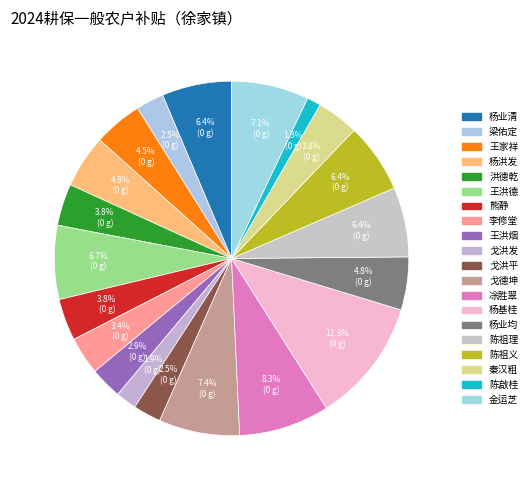

Rank the categories by value from highest to lowest.

杨基桂, 凃胜翠, 戈德坤, 金运芝, 王洪德, 杨业清, 陈祖理, 陈祖义, 杨洪发, 杨业均, 王家祥, 洪德乾, 熊静, 秦汉粗, 李修堂, 王洪烟, 梁佑定, 戈洪平, 戈洪发, 陈啟桂